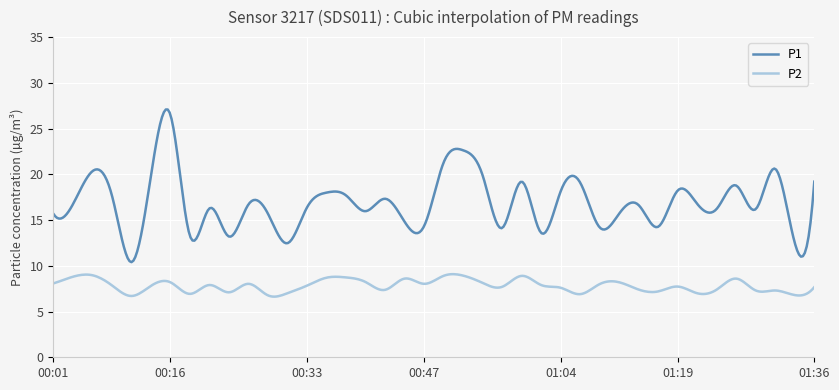

Which series has the largest total across all categories?

P1